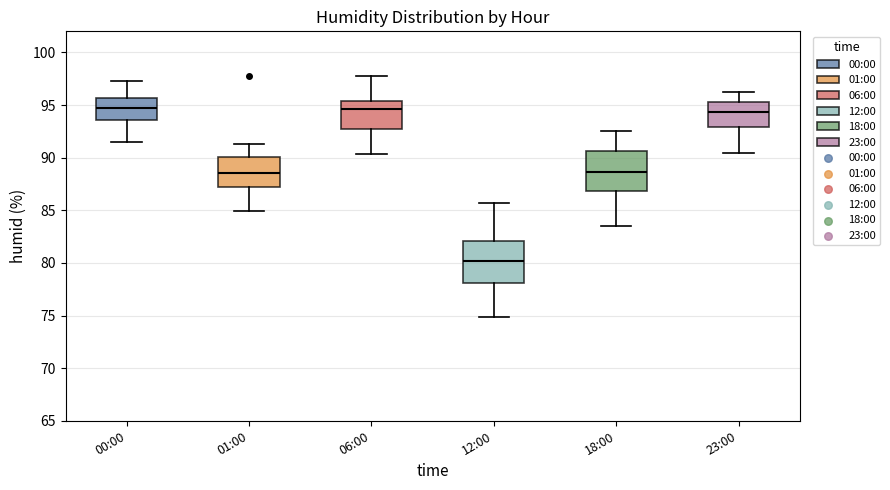

Where is the lower edge of the box for 06:00 on the y-axis? The values are not printed on the chart, so give them approximately, as read against the axis.

93.0